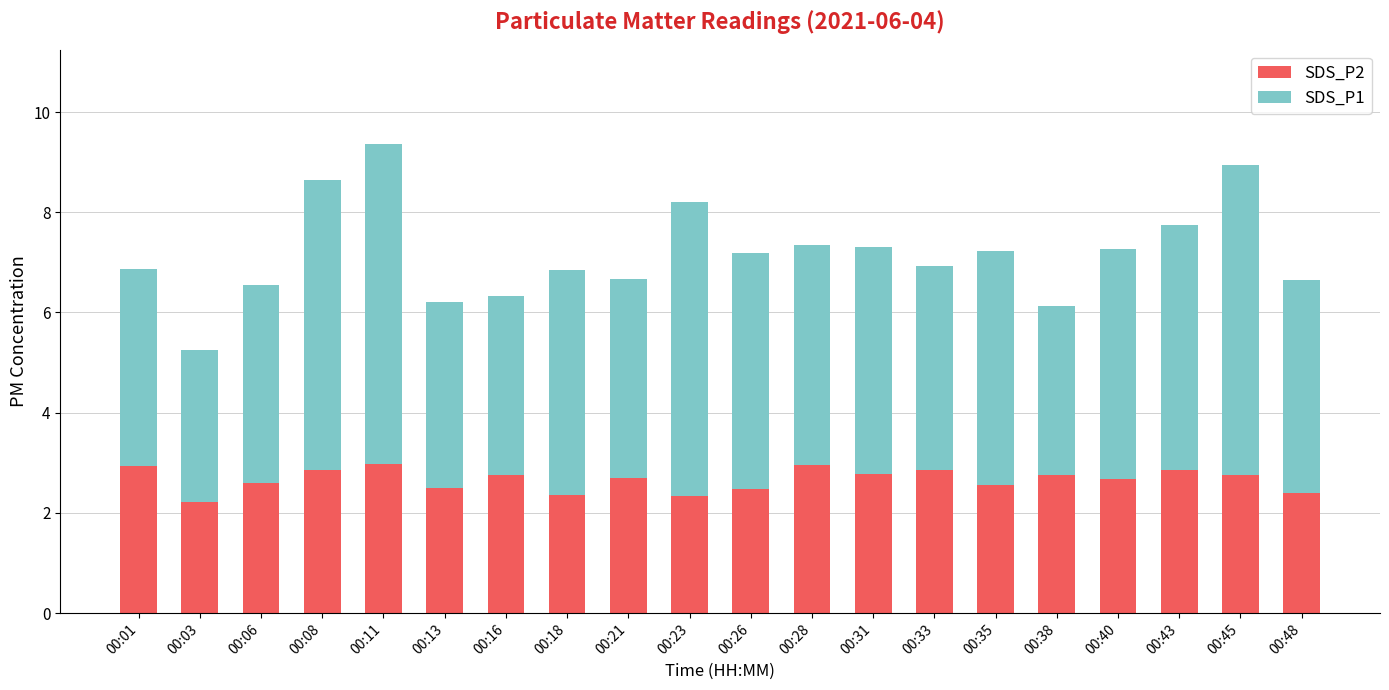

What is the difference between the second highest and minimum values in the SDS_P2 series?

0.7